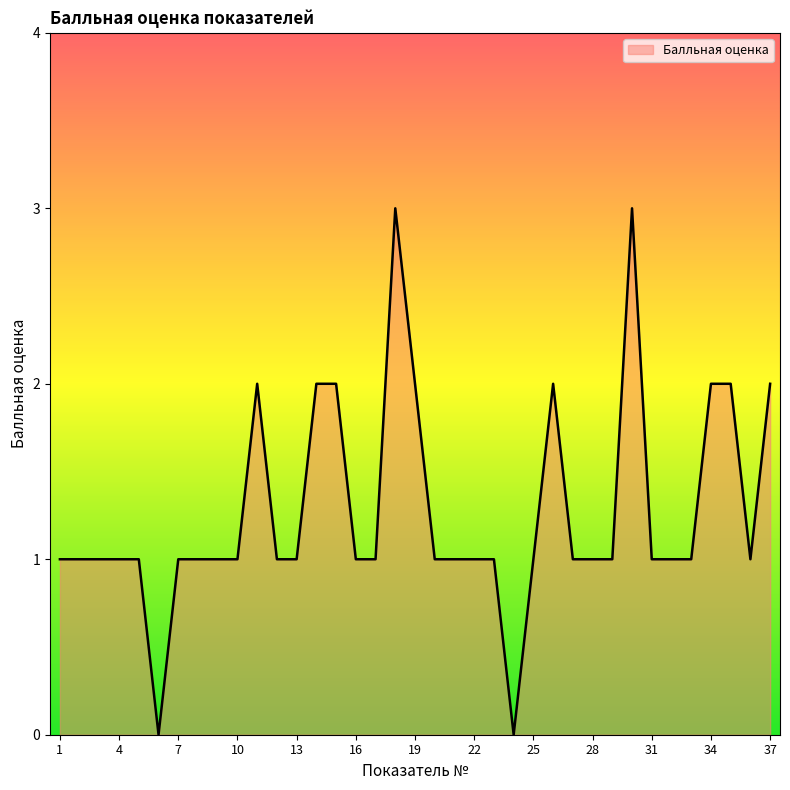

What is the difference between the maximum and minimum values?

3